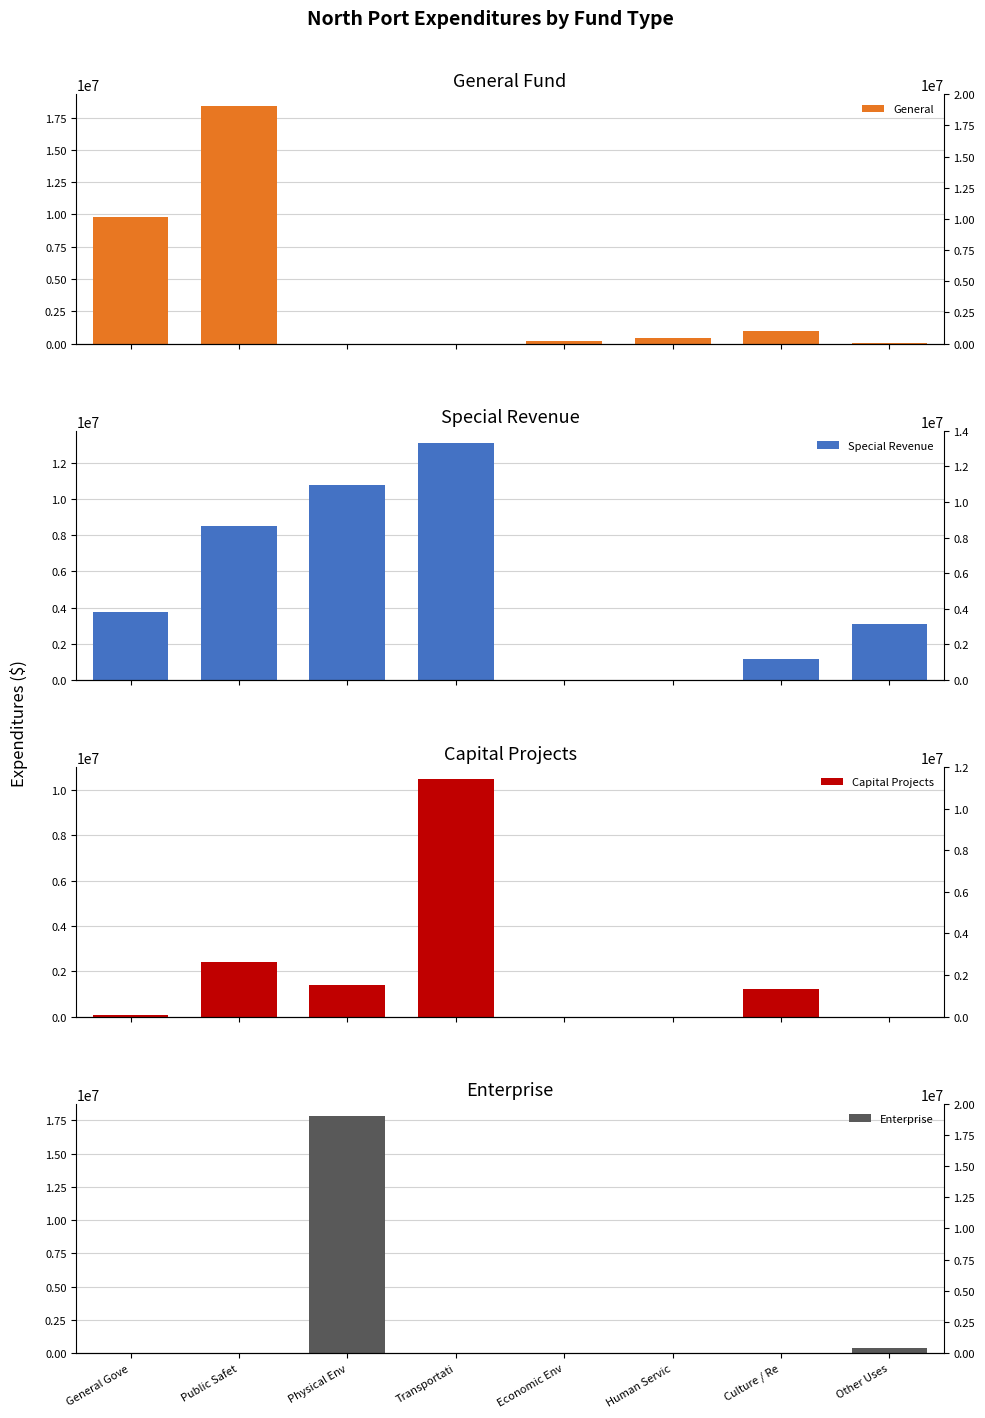

How many data points in General are less than 414460?

4